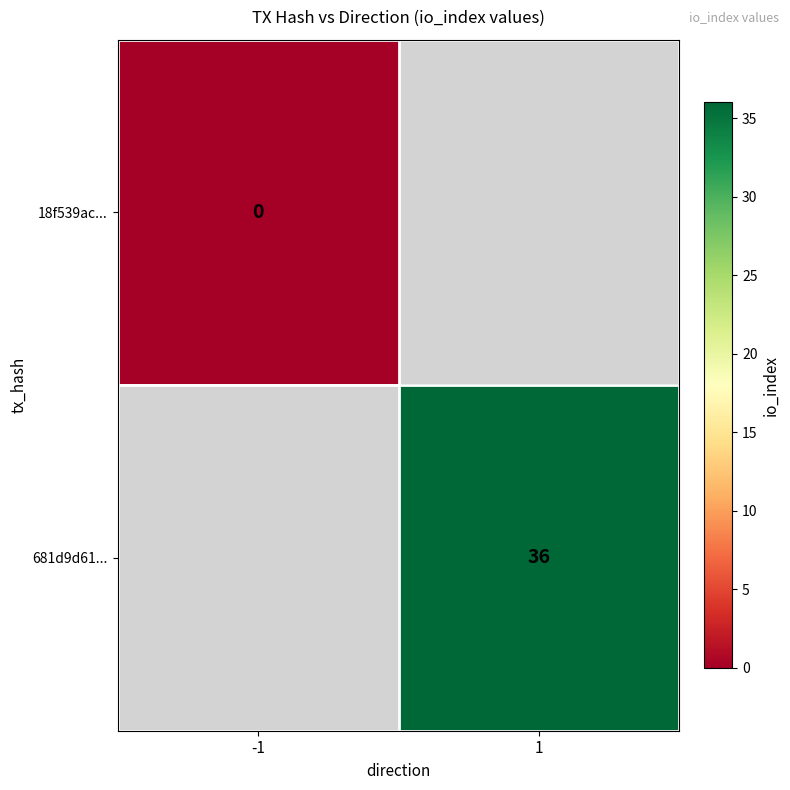

The value of 681d9d61... at 1 is 16. True or false?

False